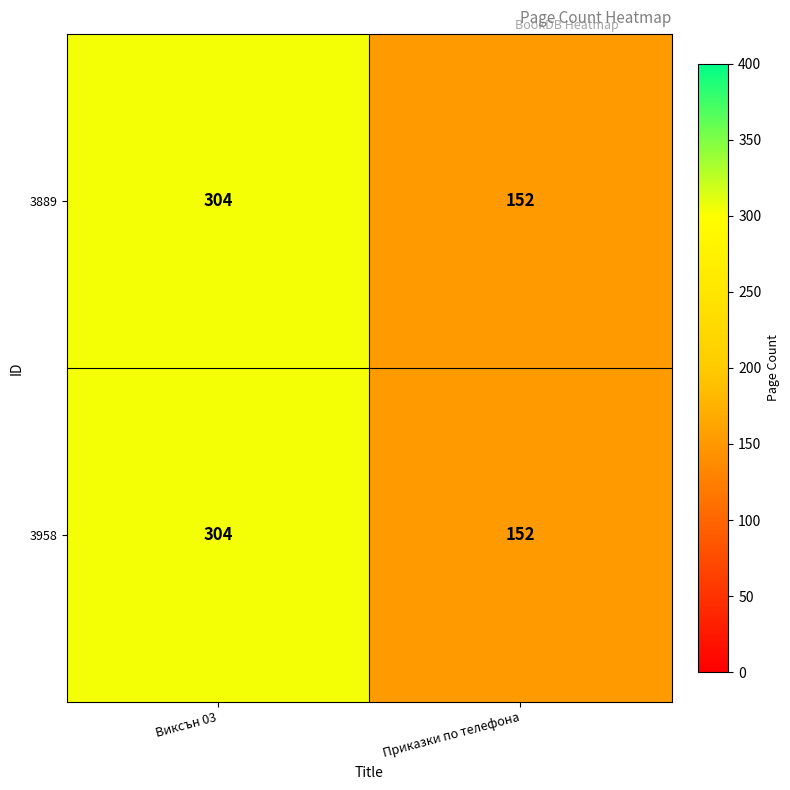

The 3958 series shows 91 at Приказки по телефона. True or false?

False